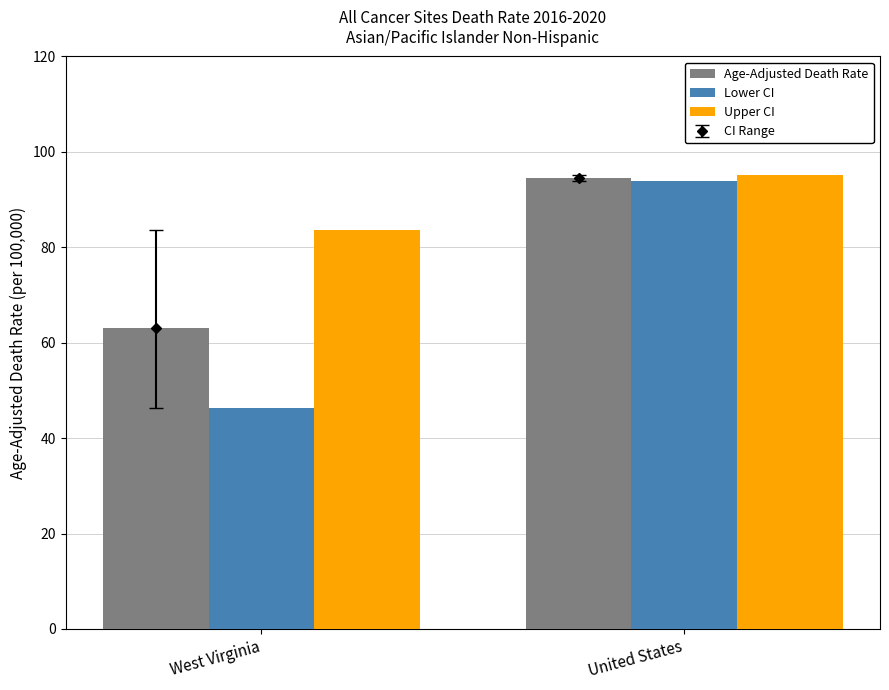

List the series in order of their overall mean, lowest first.

Lower CI, Age-Adjusted Death Rate, Upper CI